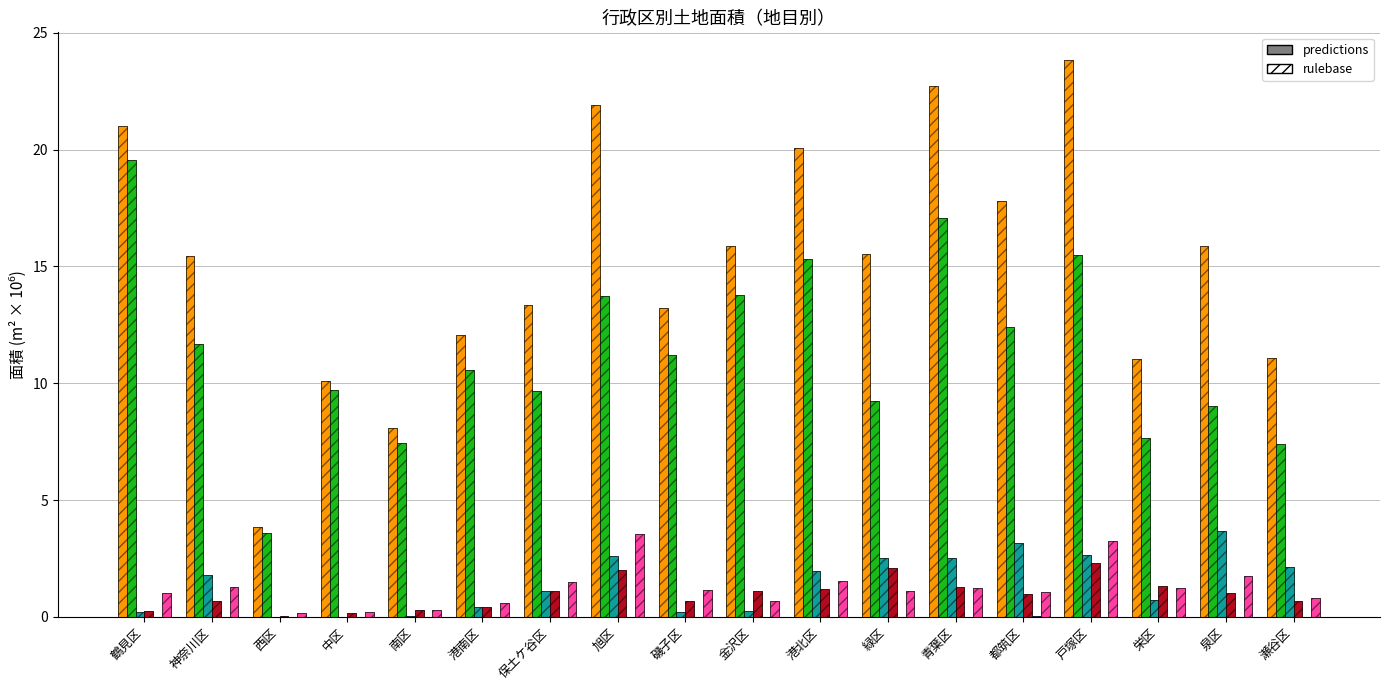

At which category is the sum across all series the highest?

戸塚区